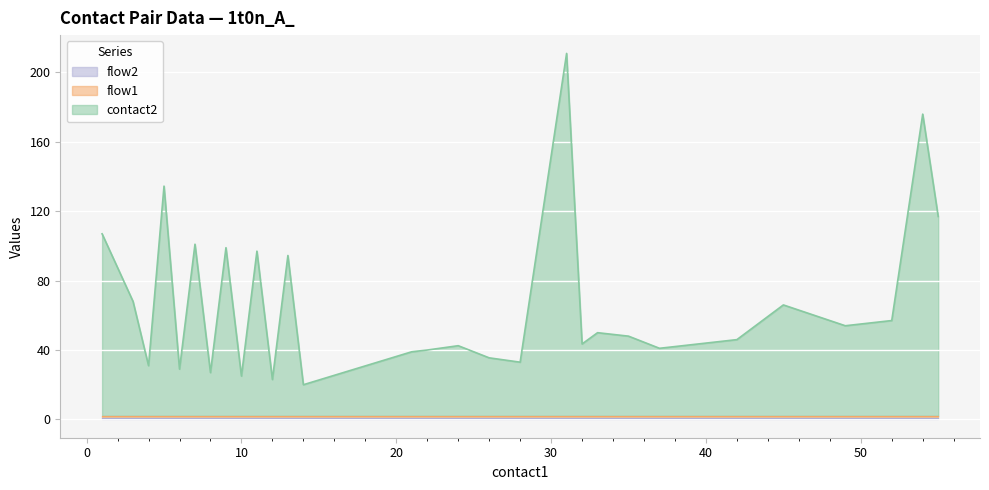

What is the maximum value for flow2?

1